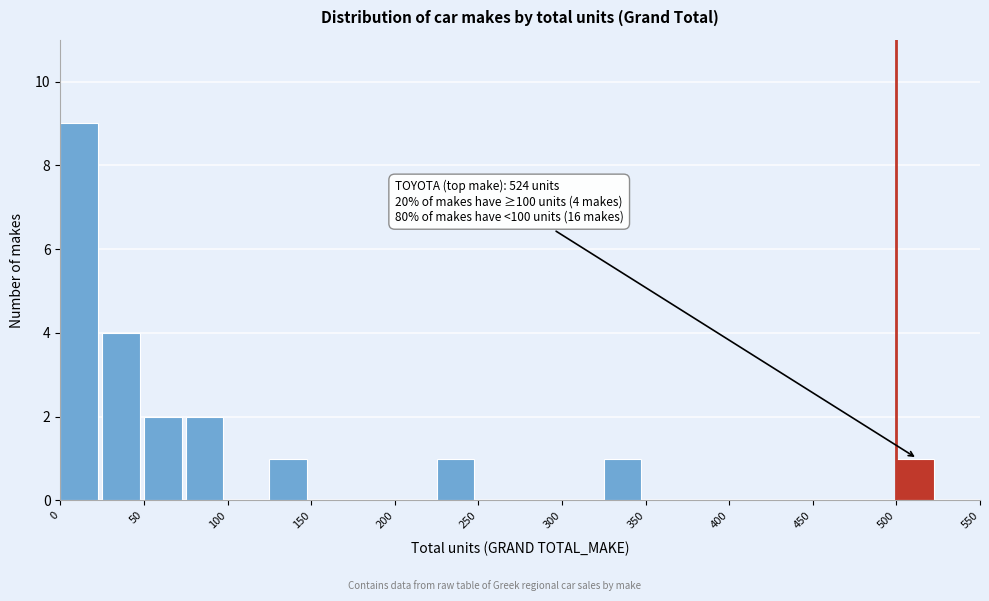

Which range on the x-axis has the tallest bar?

0 to 25